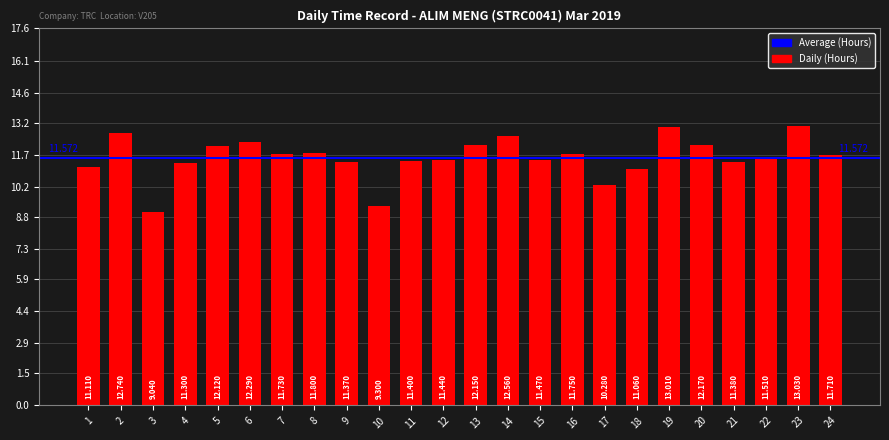

List the labels in order of value, largest first.

23, 19, 2, 14, 6, 20, 13, 5, 8, 16, 7, 24, 22, 15, 12, 11, 21, 9, 4, 1, 18, 17, 10, 3